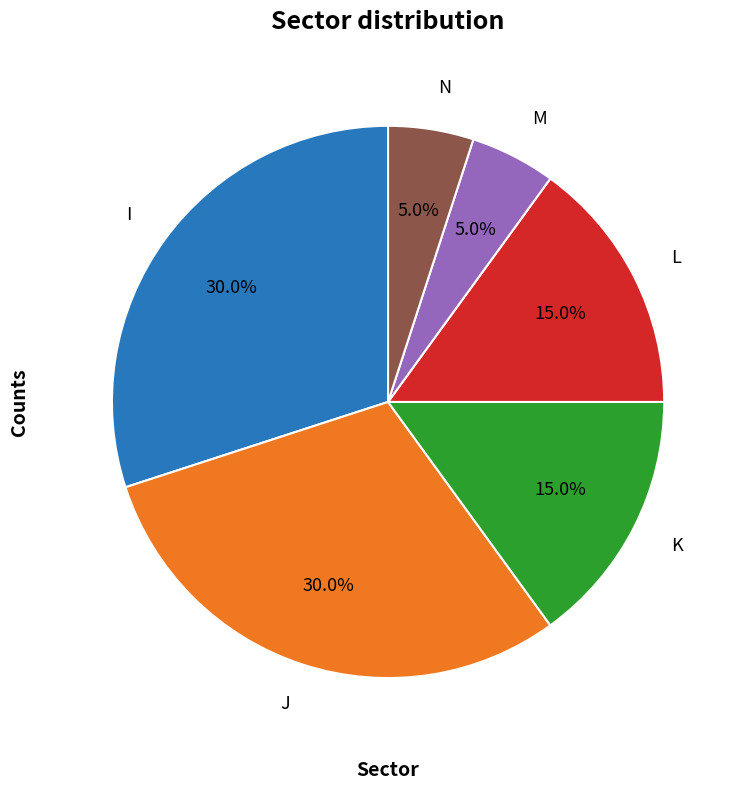

How much of the chart is everything except K?

85.0%